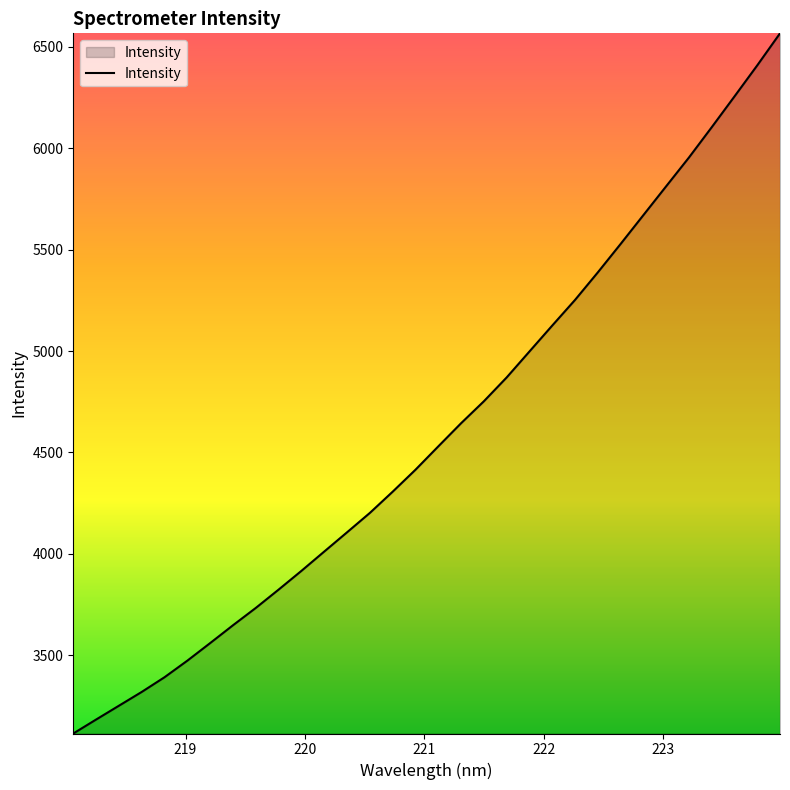

What is the difference between the maximum and minimum values?

3451.9